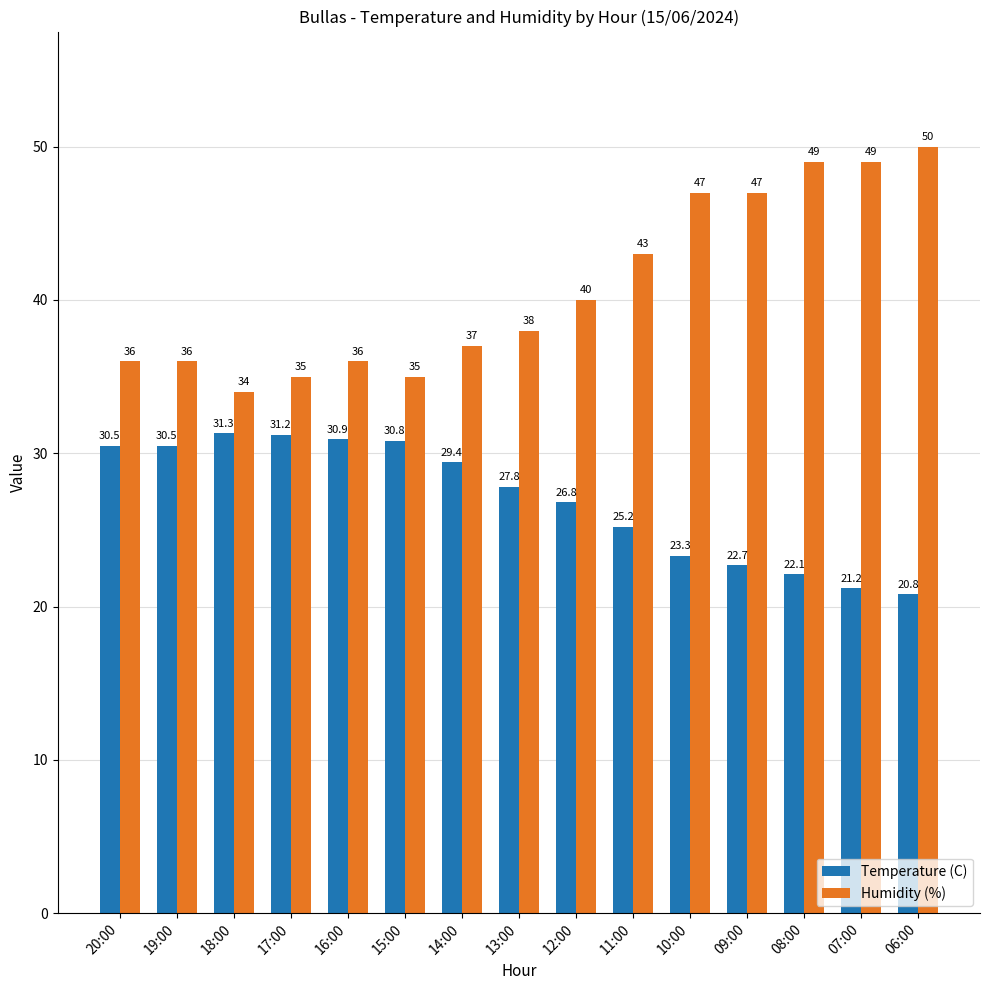

How many values in the Temperature (C) series exceed 27?

8